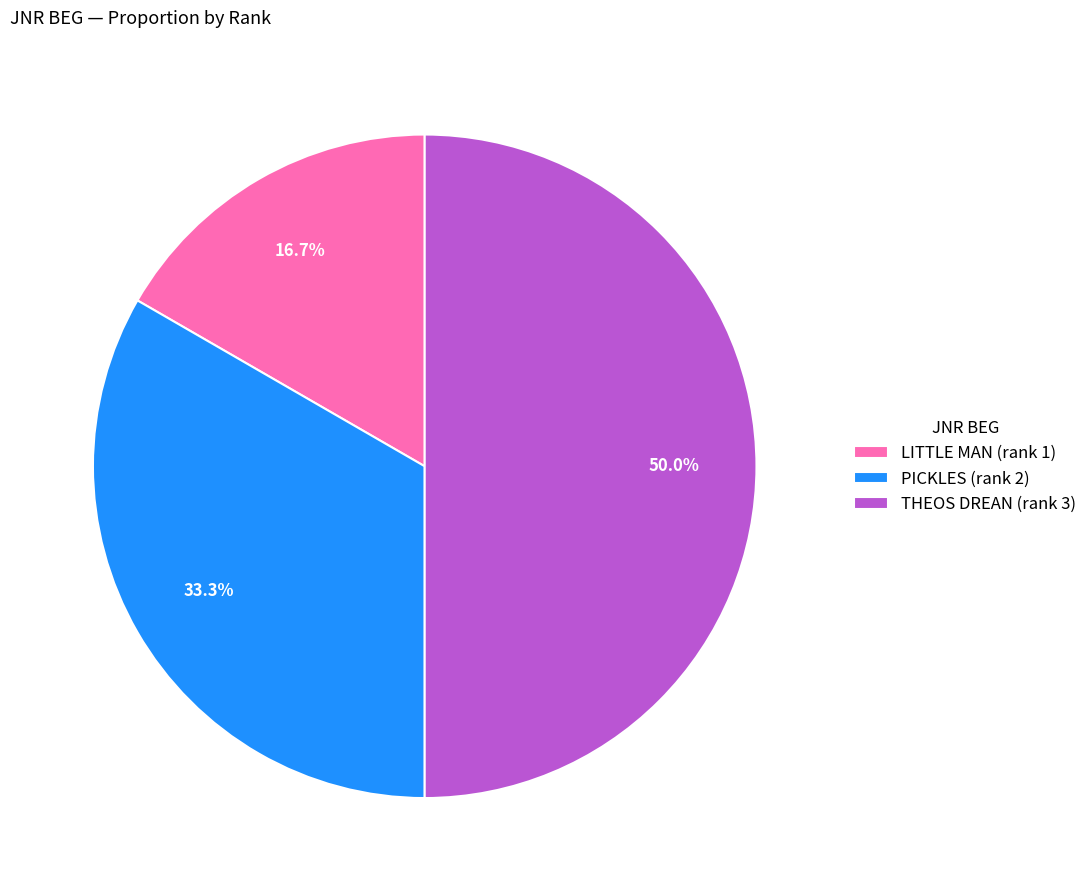

Does PICKLES (rank 2) represent more than half of the total?

No